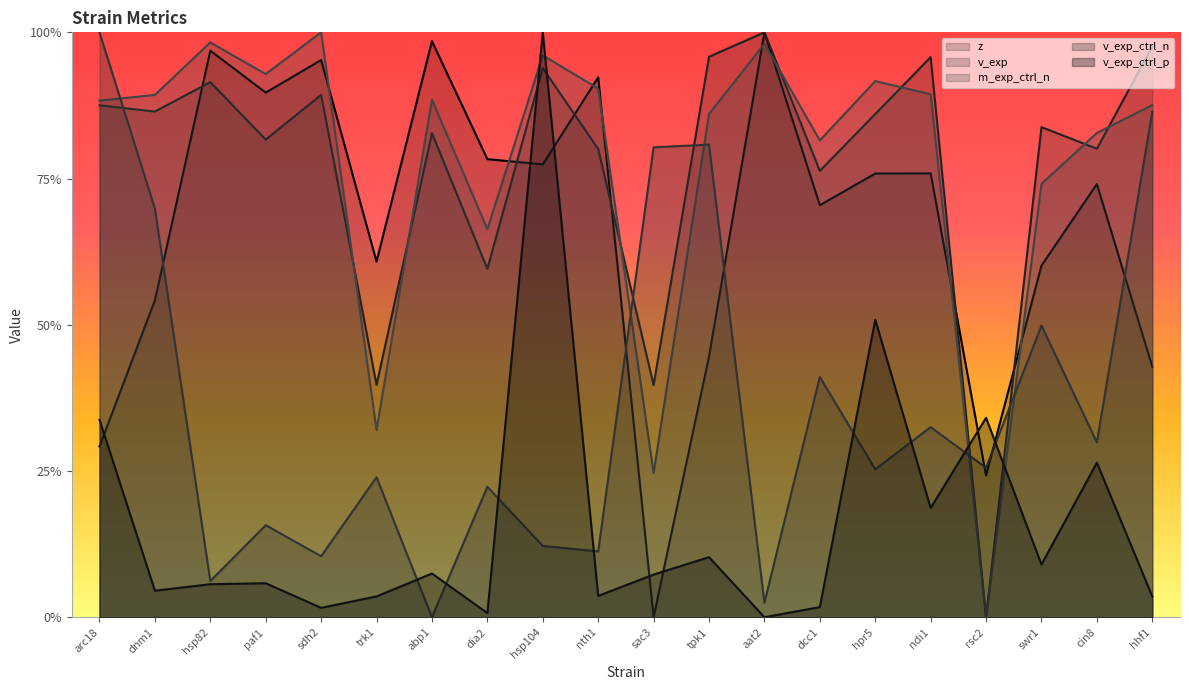

Which series has the largest total across all categories?

m_exp_ctrl_n